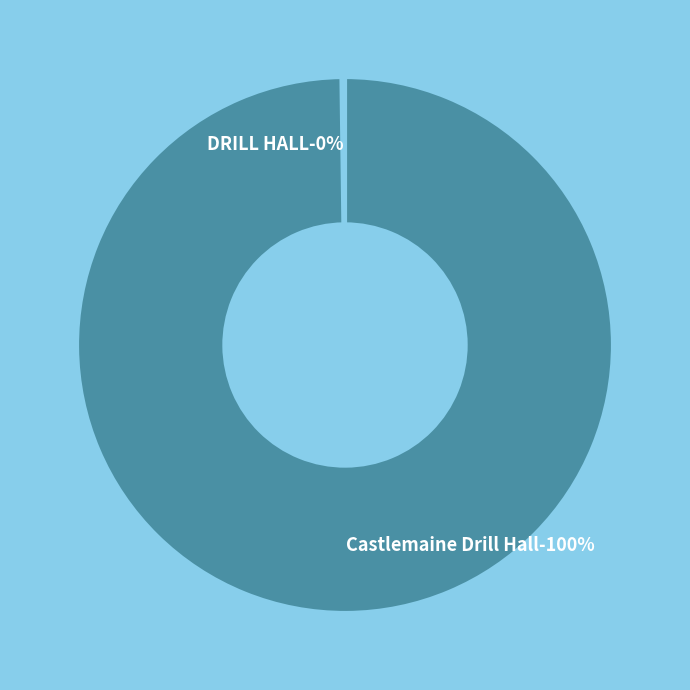

Is there a majority slice in this chart?

Yes